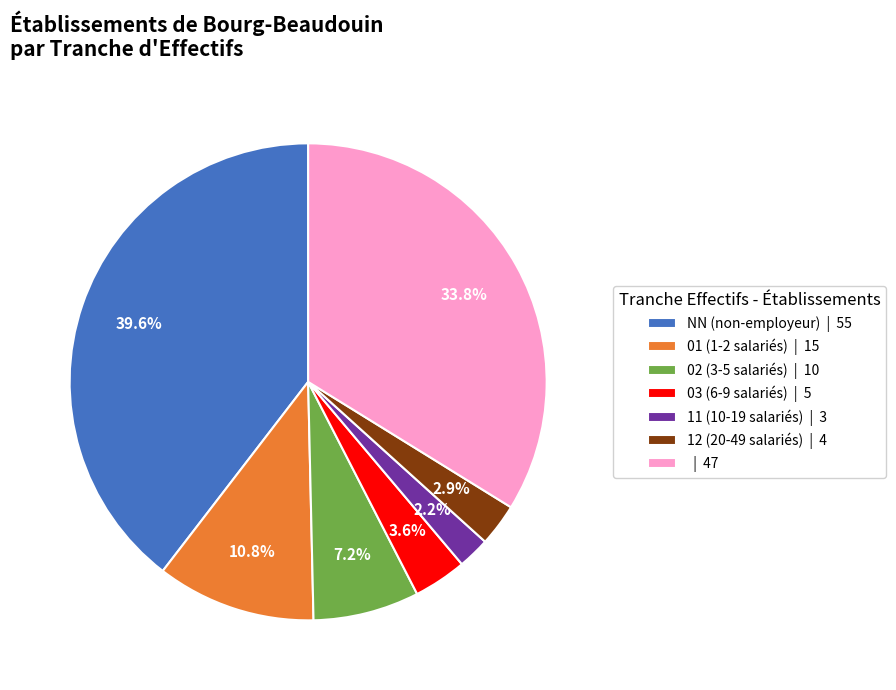

What is the largest slice in the pie chart?

NN (non-employeur) | 55